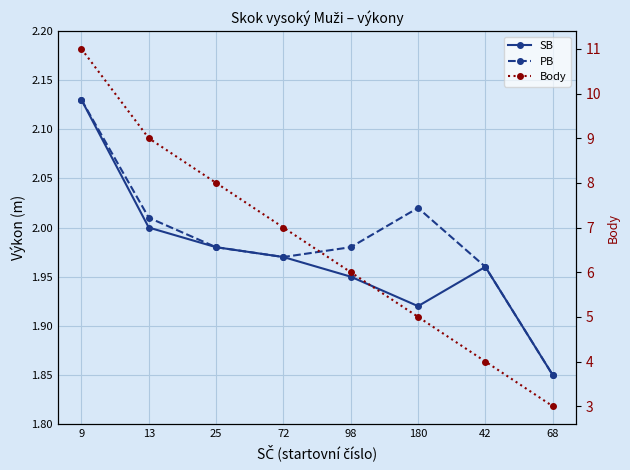

How many Body values are between 5 and 9?

5